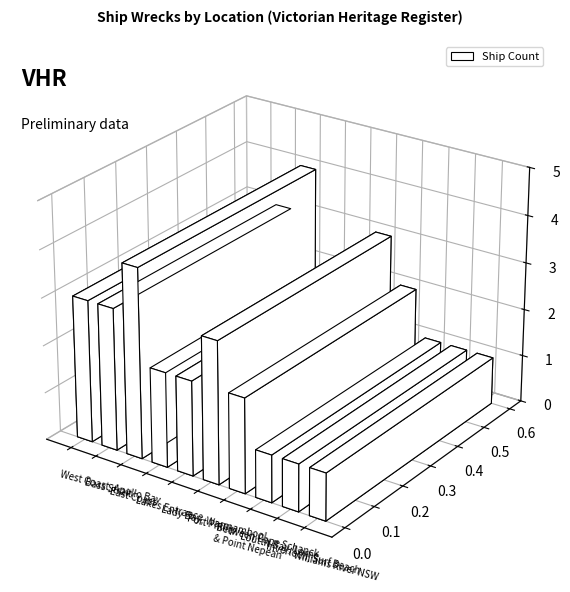

How many bars are there in total?

10